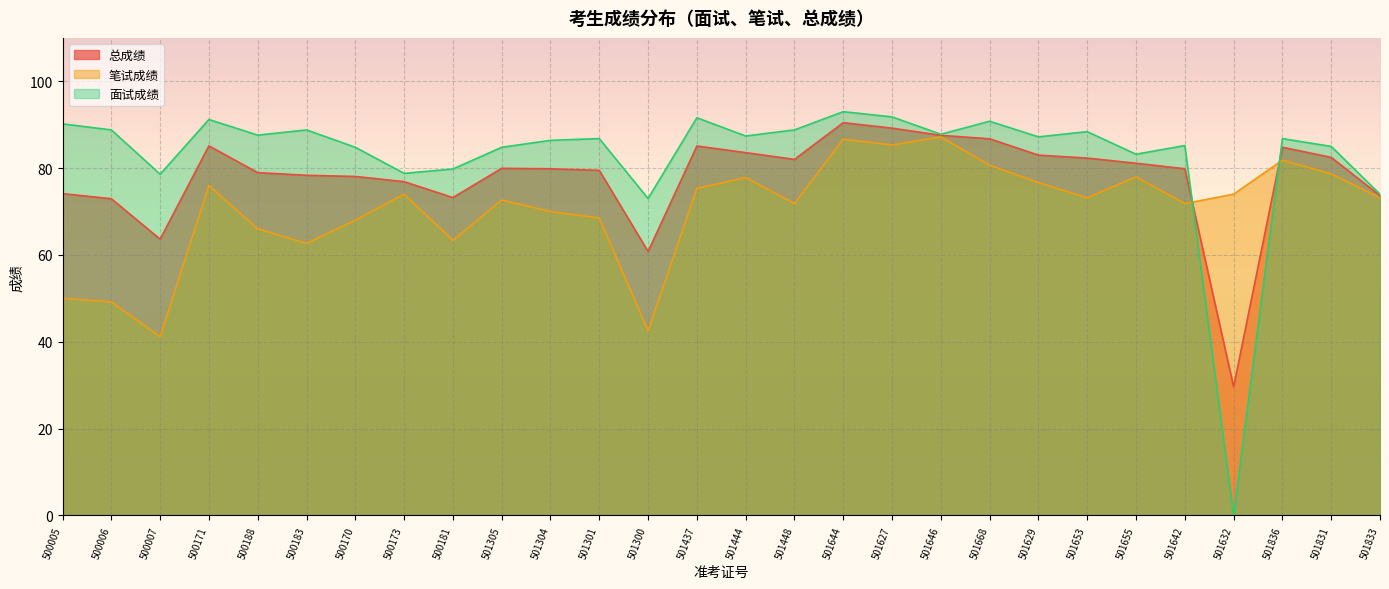

What position from the left is 501304?

11